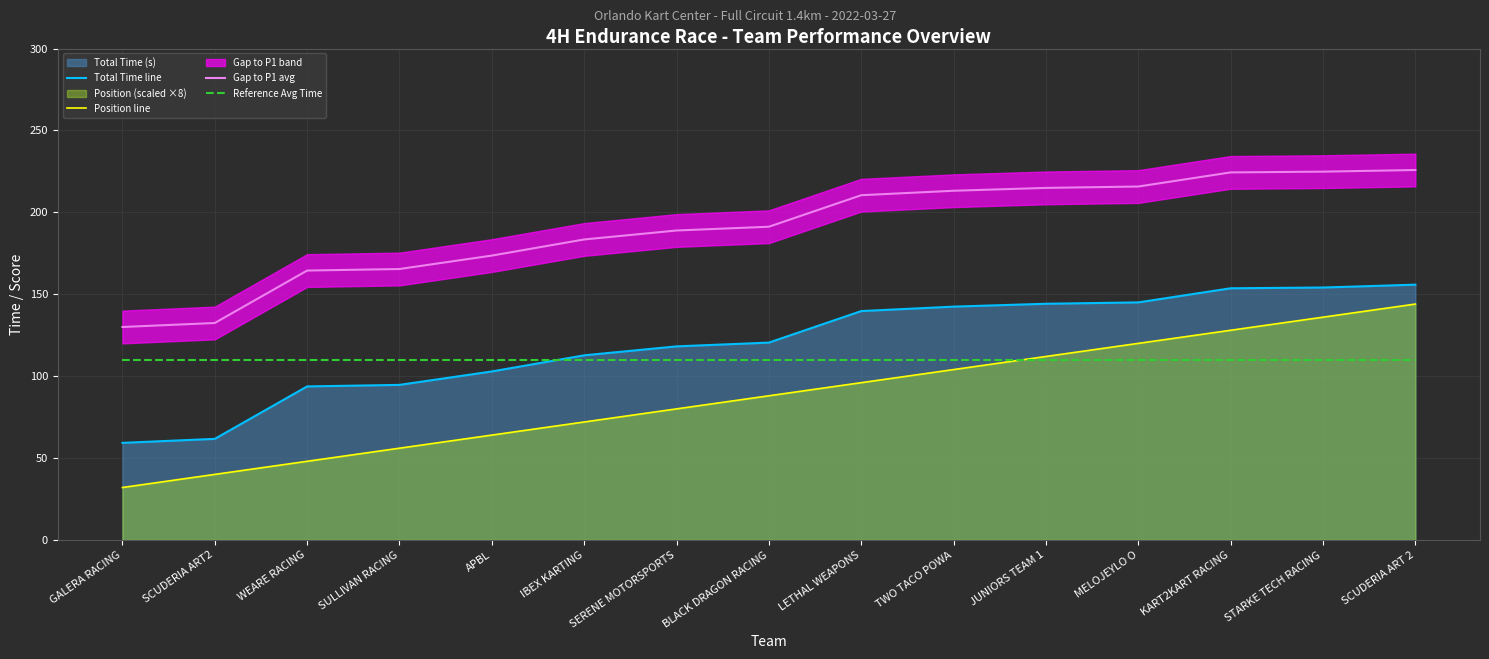

True or false: Total Time line has a value of 163.6 at BLACK DRAGON RACING.

False